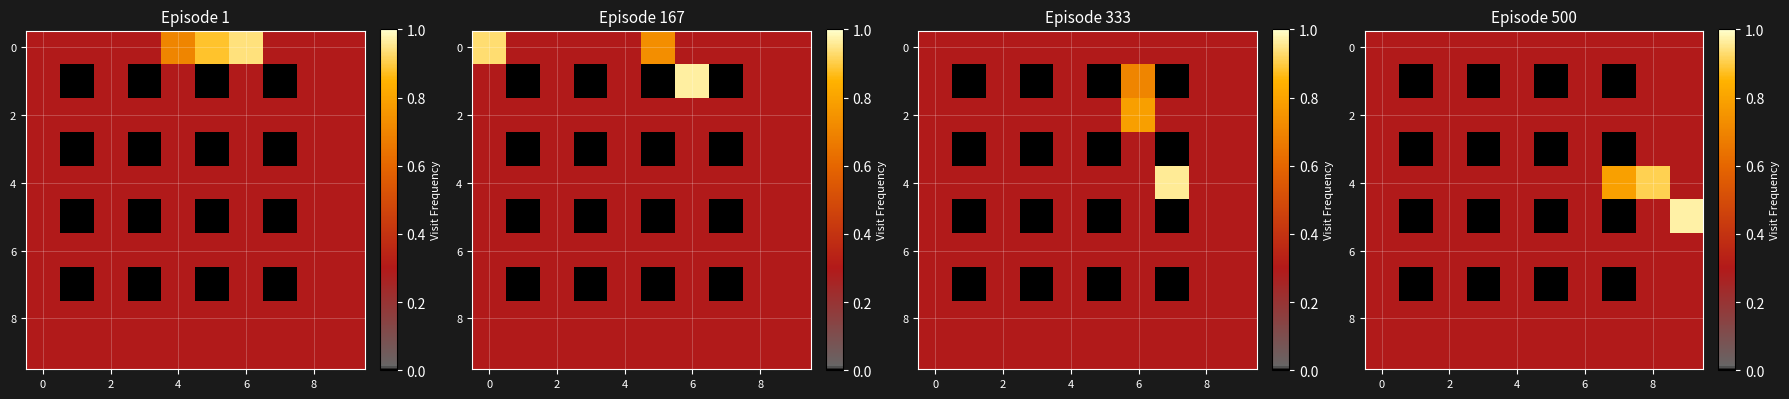

How many distinct data groups are displayed?

10